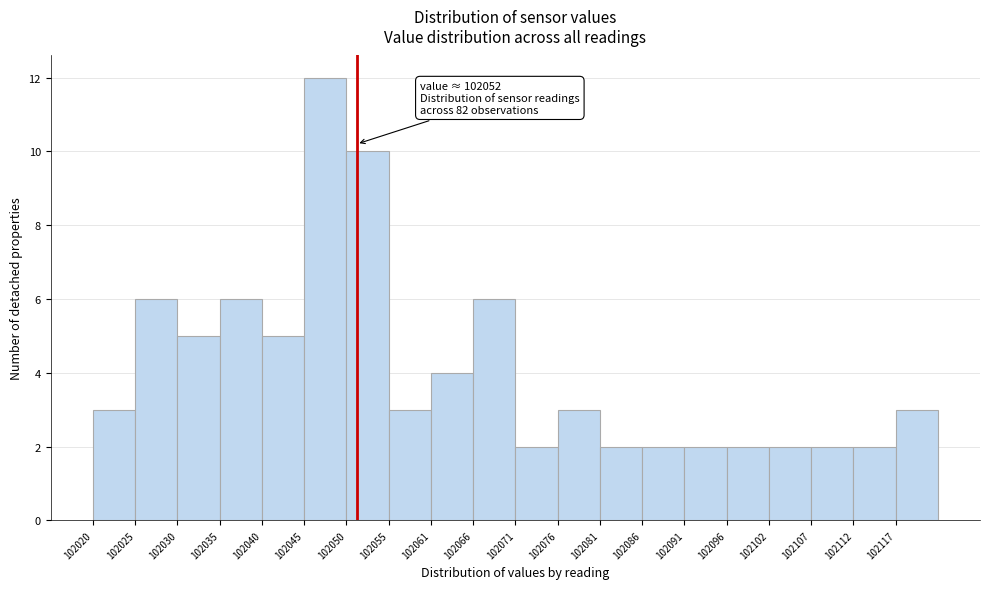

Which range on the x-axis has the tallest bar?

102046 to 102051